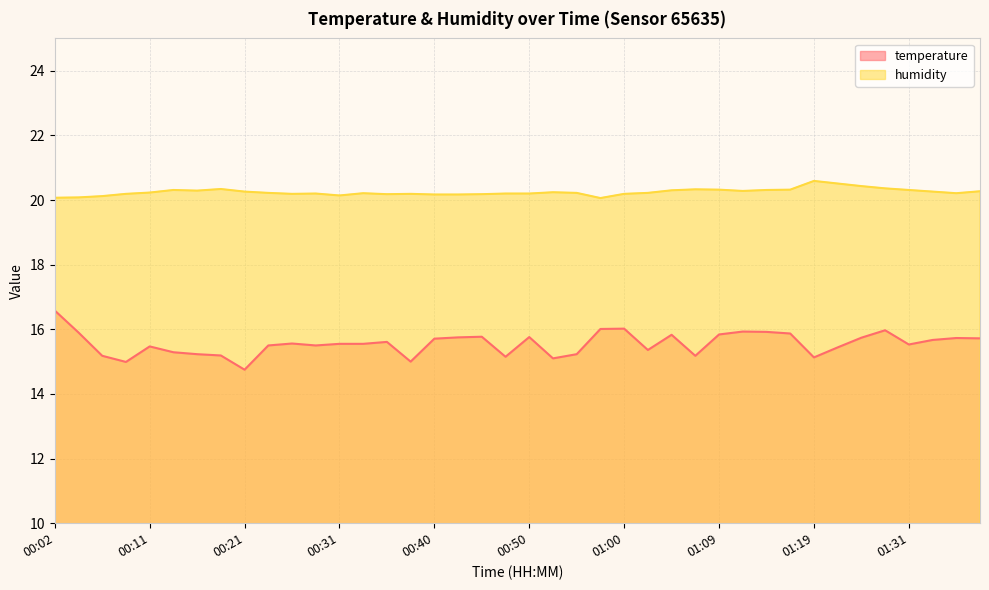

What position from the left is 01:12?

30